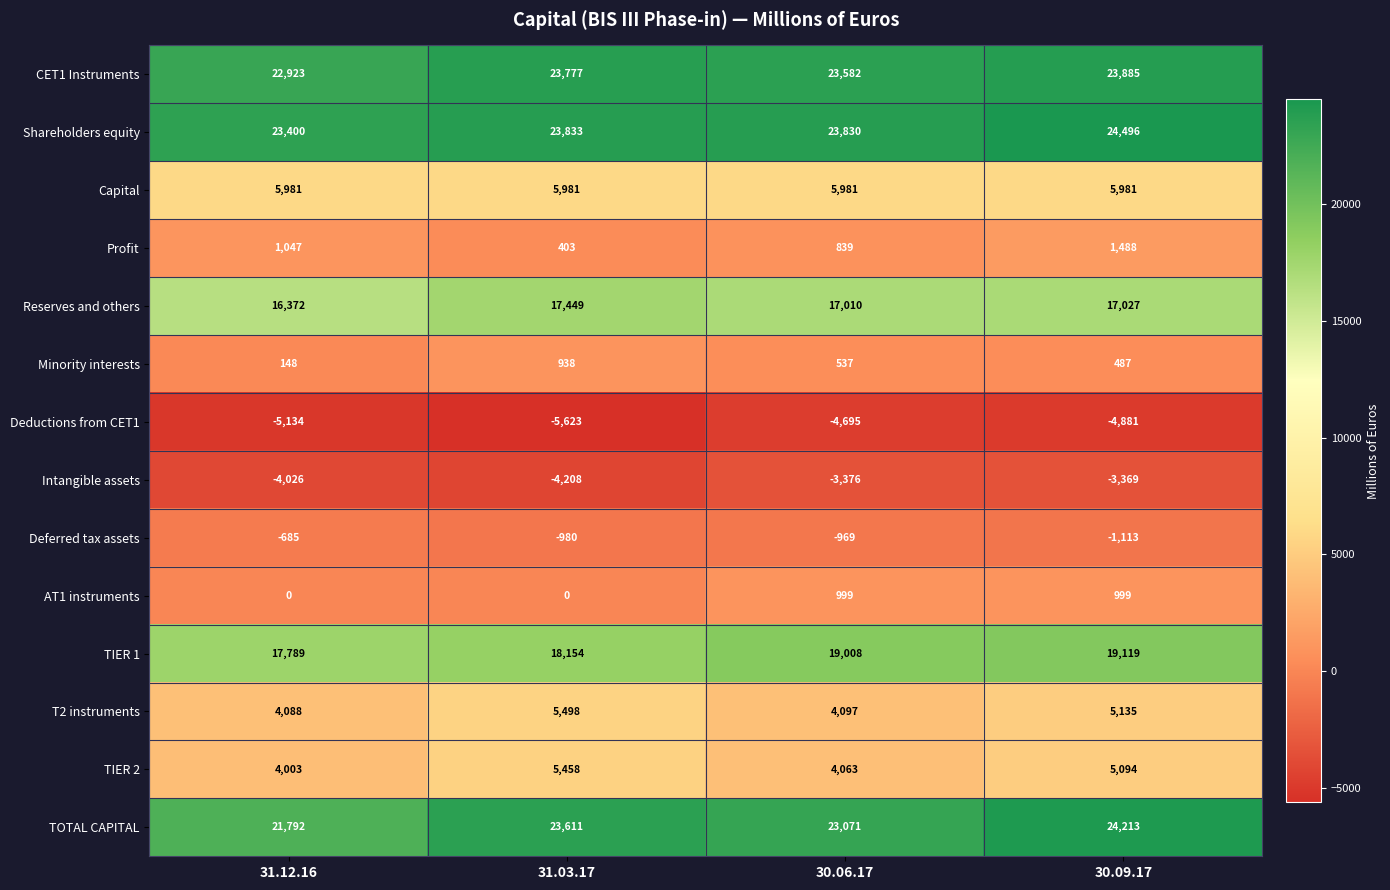

Count the number of categories in the chart.

4